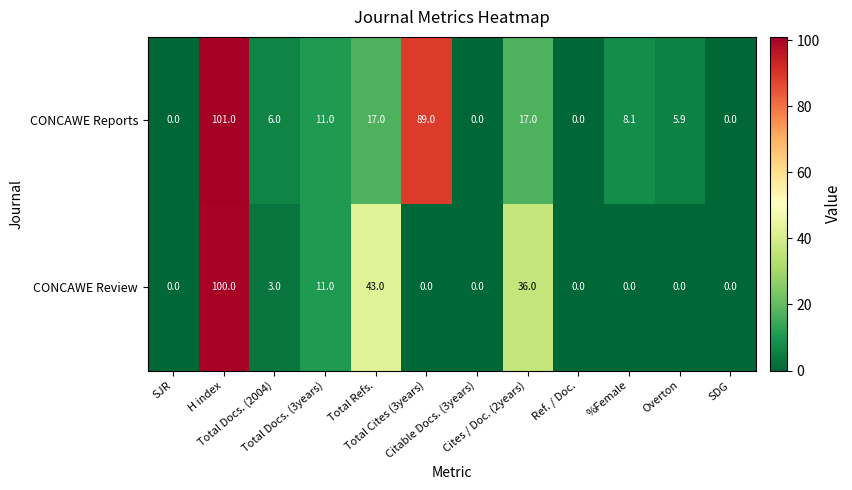

What is the sum of all CONCAWE Reports values?

255.0